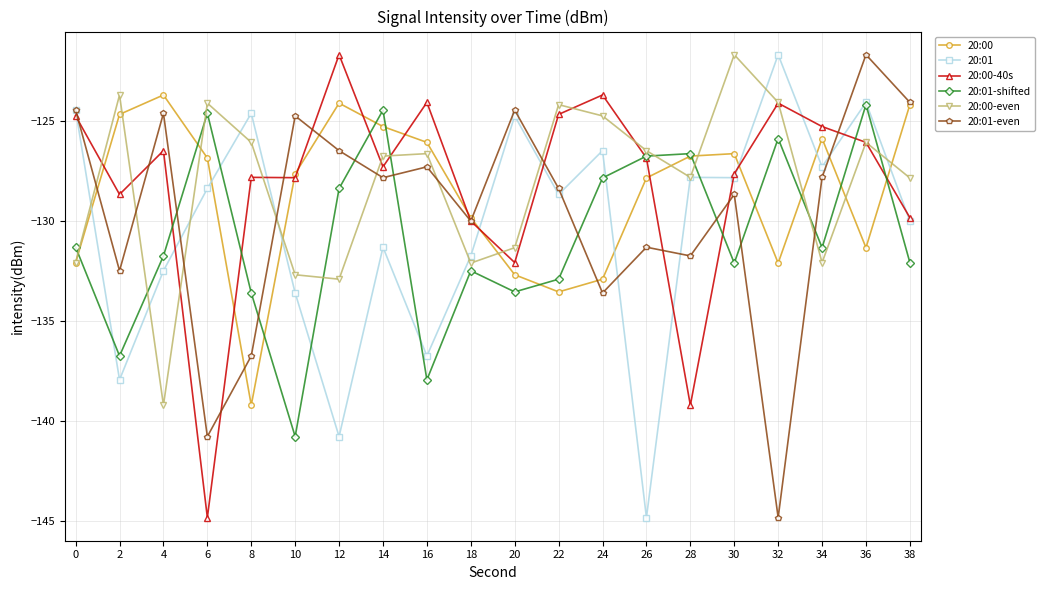

After their last crossing, which series has the higher values: 20:01 or 20:01-even?

20:01-even